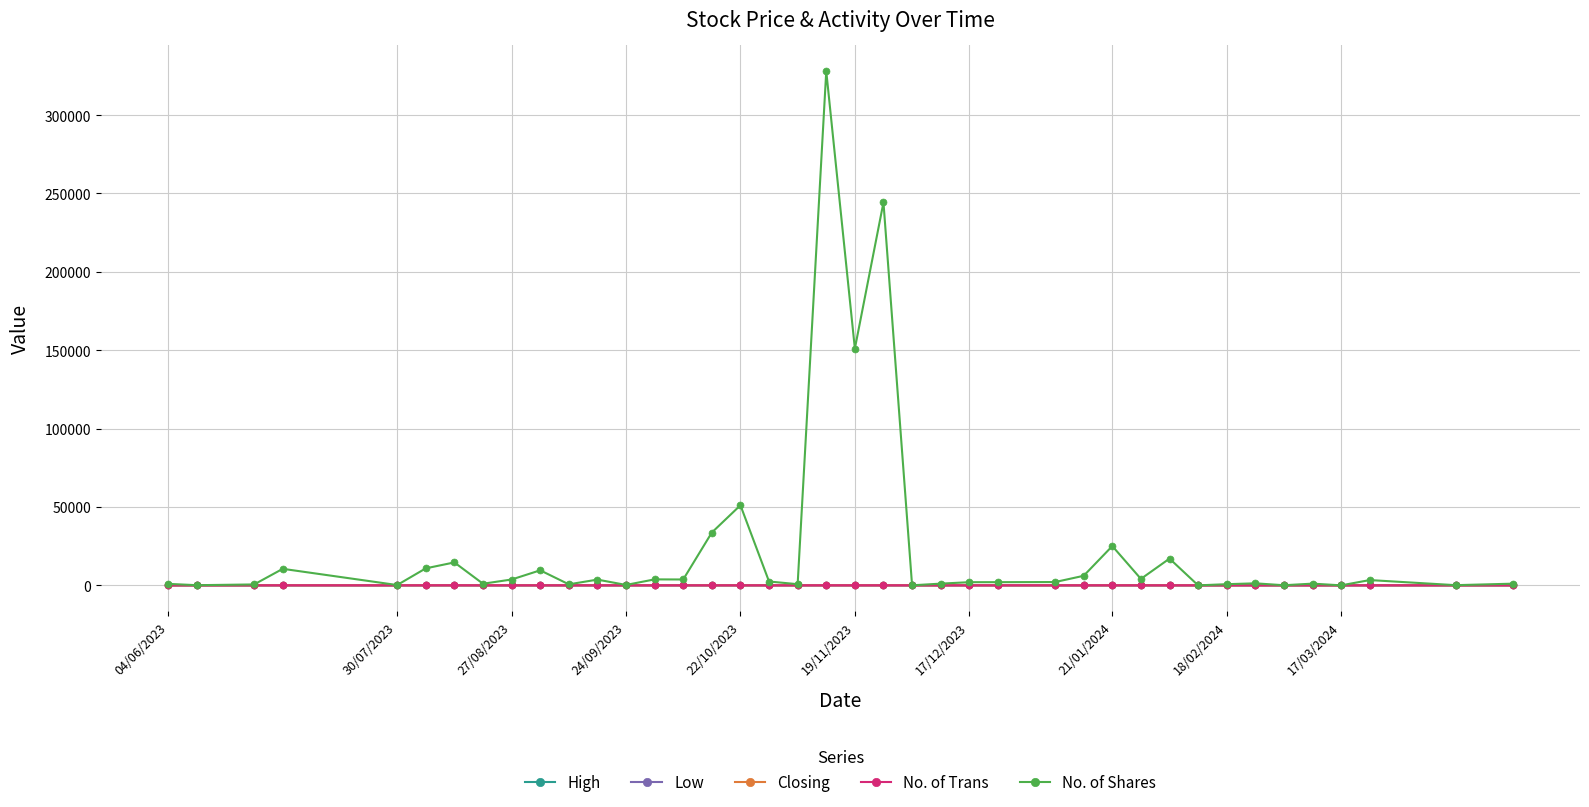

True or false: Low has more than 0 points higher than both neighbors.

True